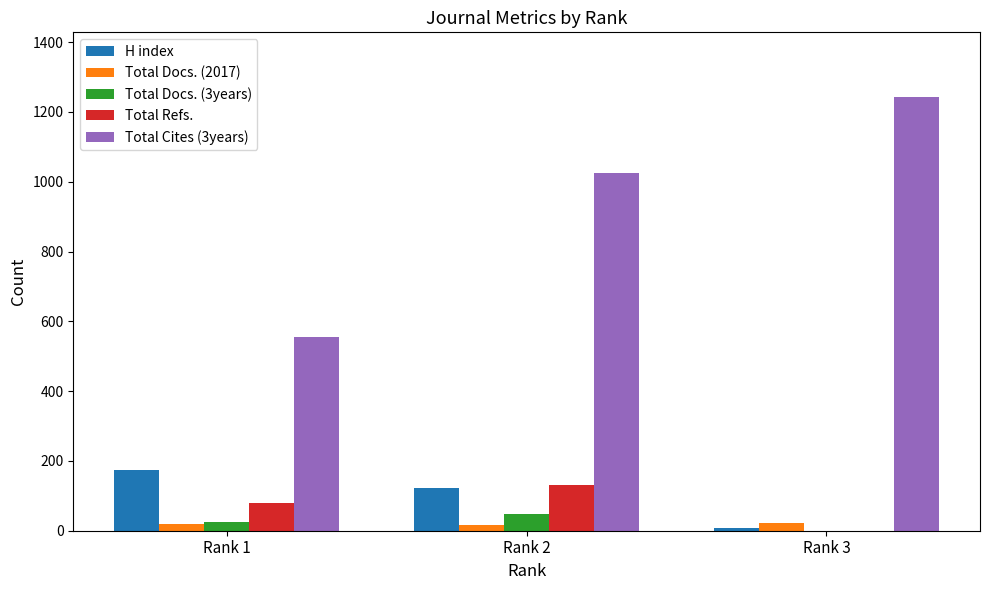

What is the sum of the Total Refs. values at Rank 1 and Rank 2?

210